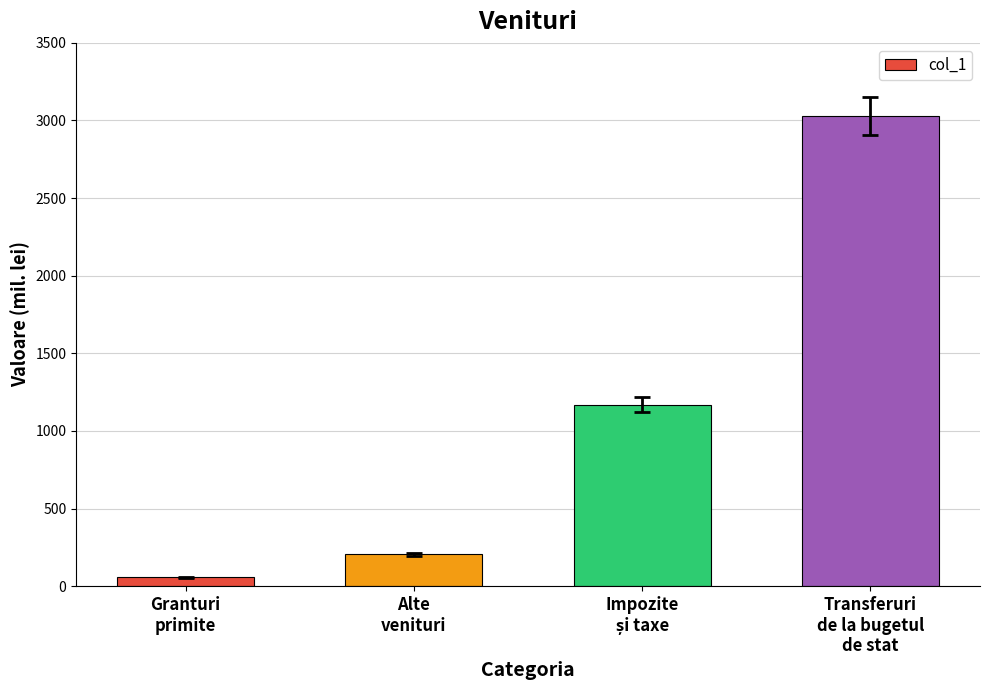

What is the sum of all values?

4459.8